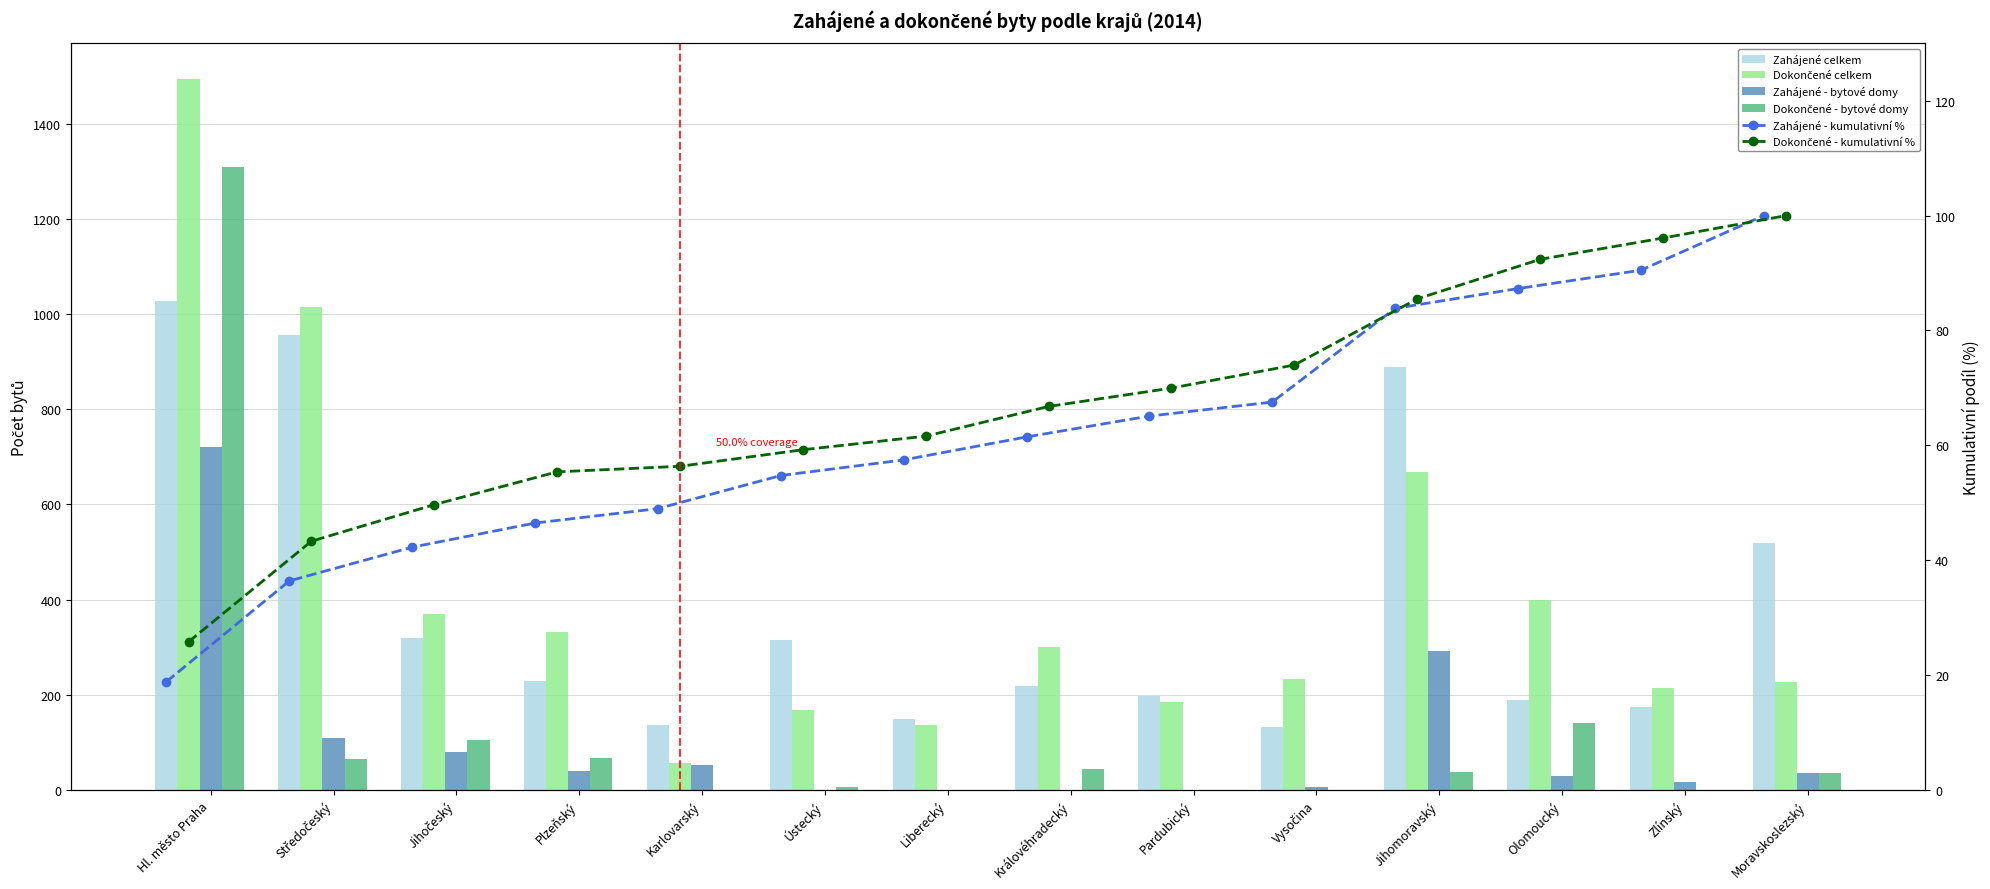

How many data points in Dokončené - kumulativní % are less than 66?

7